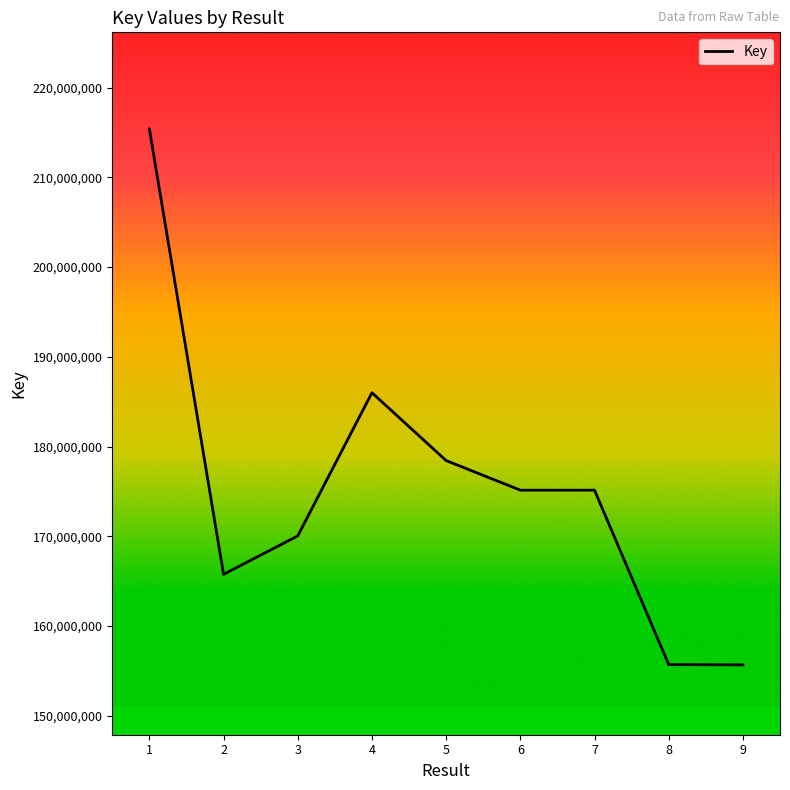

What is the approximate value at 3, to the nearest 50?

170044500